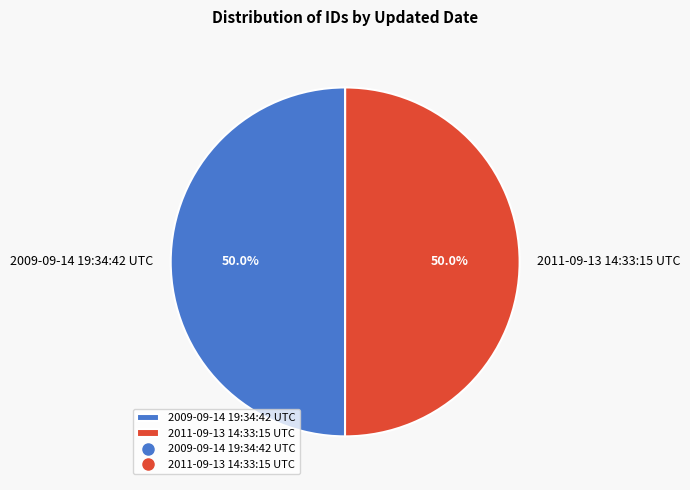

What is the ratio of the value at 2009-09-14 19:34:42 UTC to the value at 2011-09-13 14:33:15 UTC?

1.0